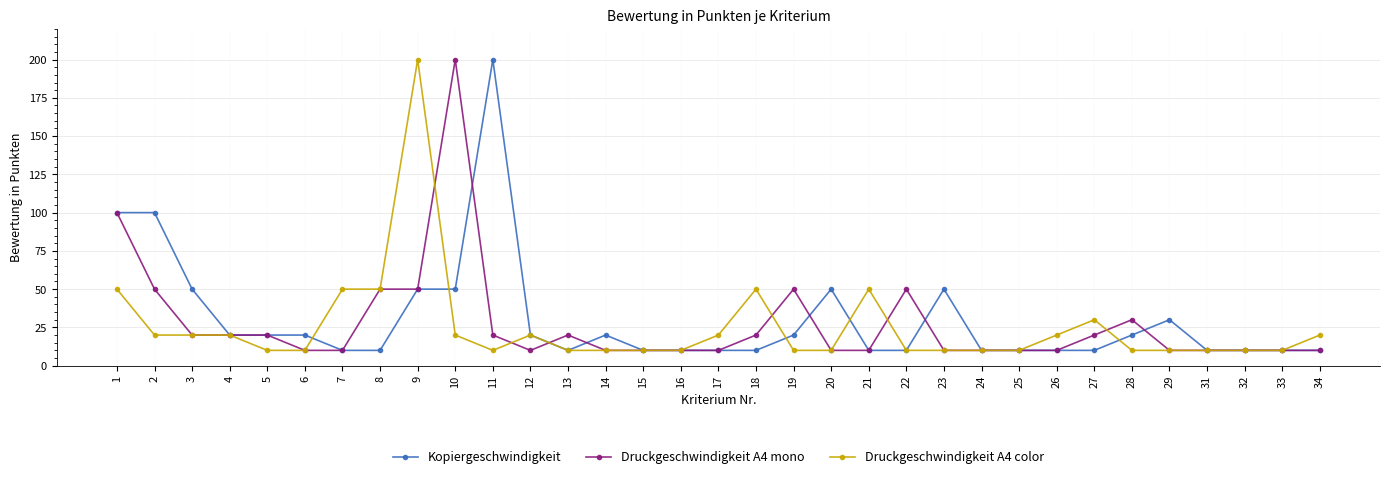

Between 11 and 26, which series saw the biggest shift?

Kopiergeschwindigkeit